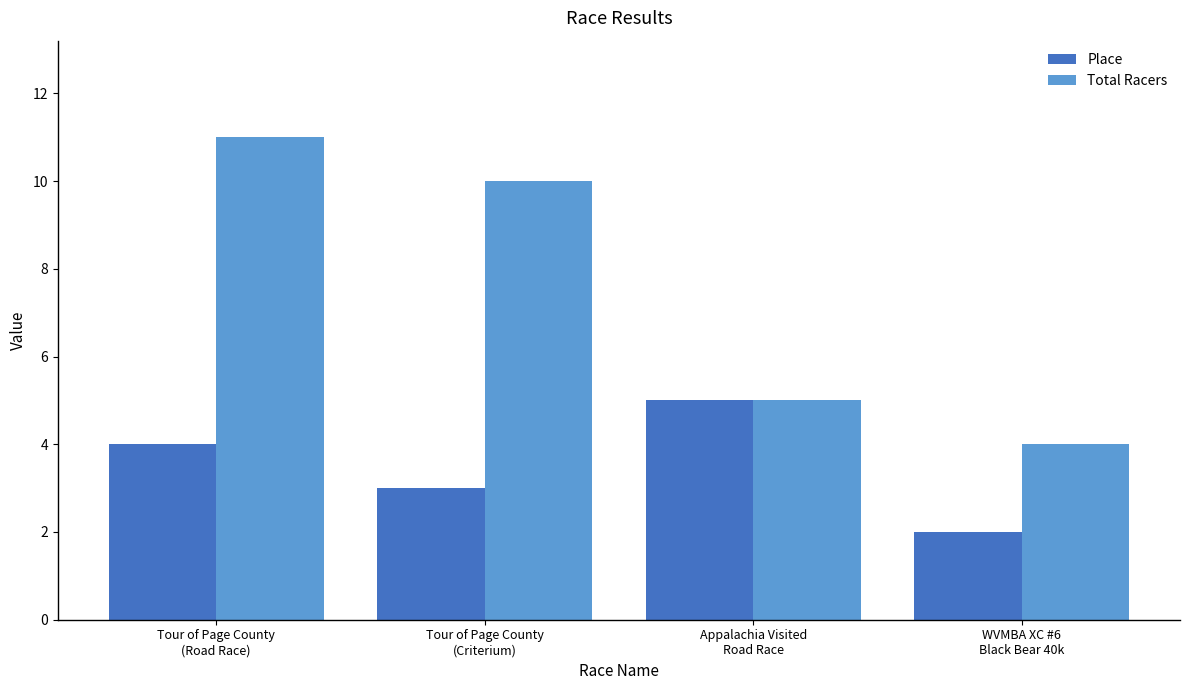

How many bars are there in each group?

2